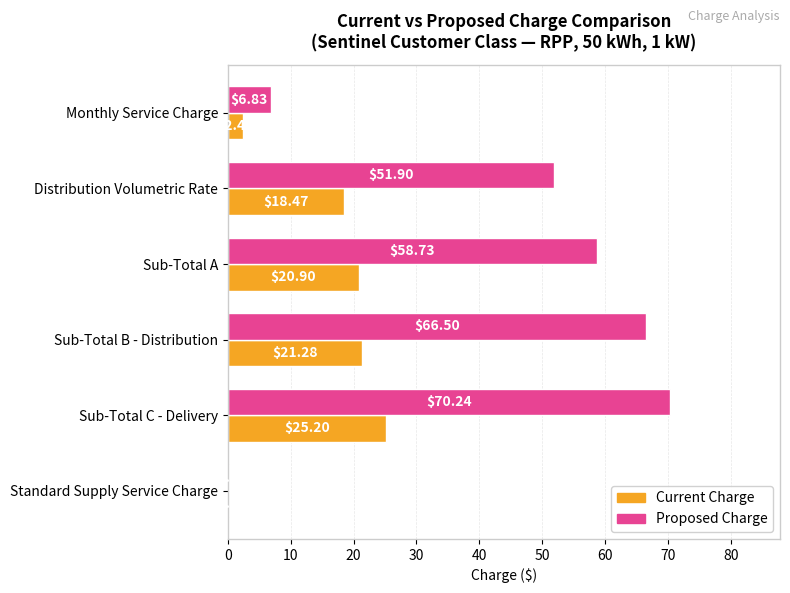

At which label is Current Charge closest to 12?

Distribution Volumetric Rate